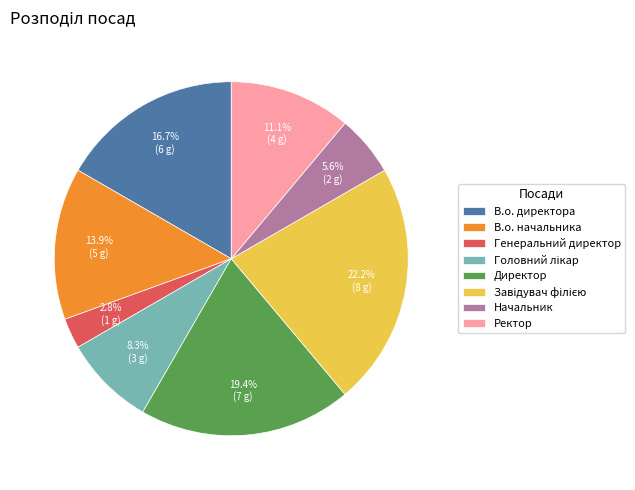

What percentage is NOT represented by В.о. начальника?

86.1%